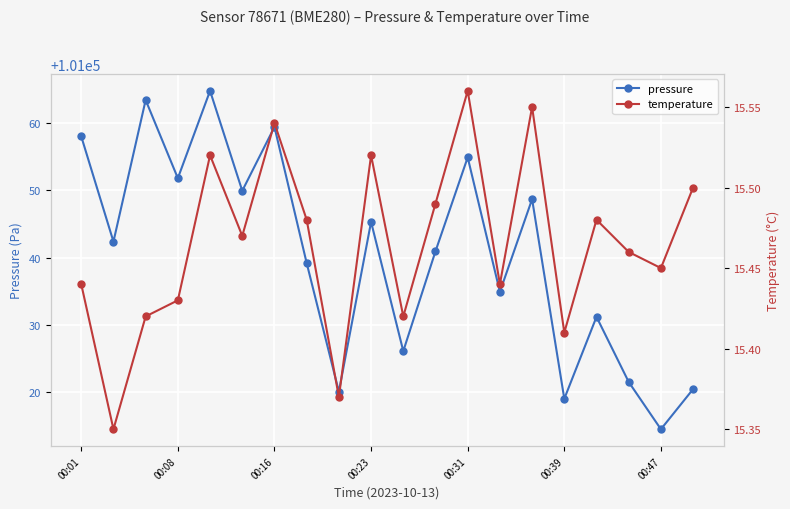

In pressure, how many points are higher than both neighbors (excluding endpoints)?

7